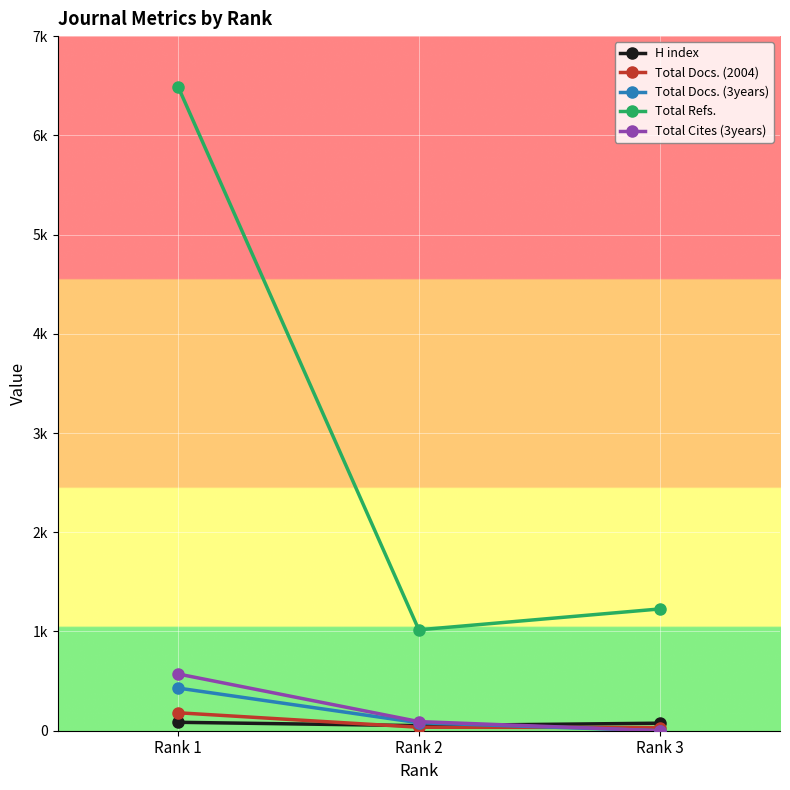

List the series in order of their peak value, lowest first.

H index, Total Docs. (2004), Total Docs. (3years), Total Cites (3years), Total Refs.